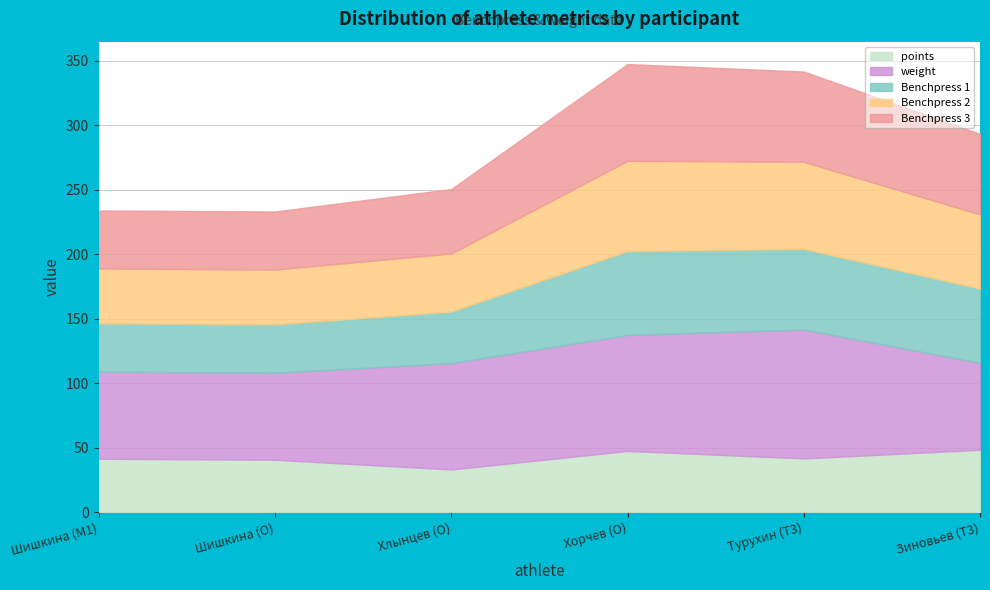

What are all the series names shown in the legend?

points, weight, Benchpress 1, Benchpress 2, Benchpress 3